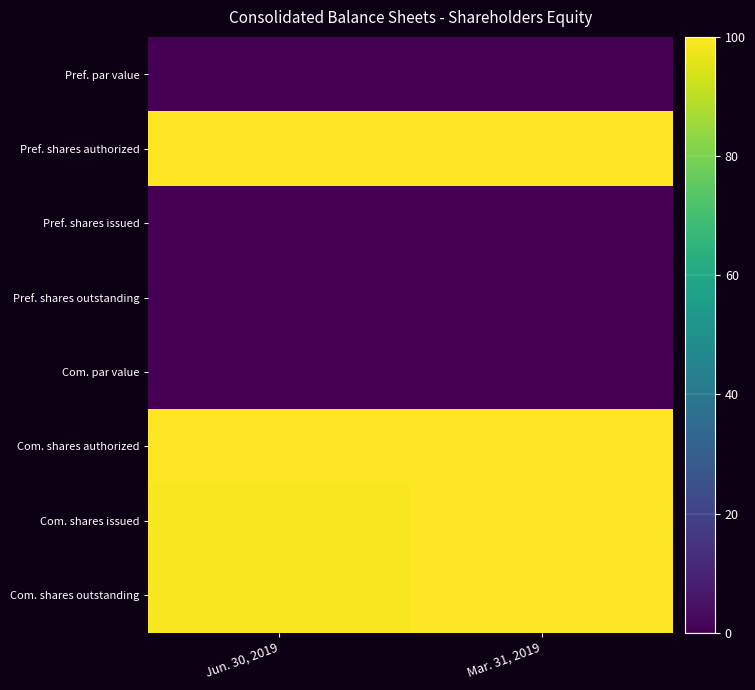

Reading right to left, transcribe all the data shown in this chart.

Pref. par value: Mar. 31, 2019=0.0	Jun. 30, 2019=0.0
Pref. shares authorized: Mar. 31, 2019=100.0	Jun. 30, 2019=100.0
Pref. shares issued: Mar. 31, 2019=0.0	Jun. 30, 2019=0.0
Pref. shares outstanding: Mar. 31, 2019=0.0	Jun. 30, 2019=0.0
Com. par value: Mar. 31, 2019=0.0	Jun. 30, 2019=0.0
Com. shares authorized: Mar. 31, 2019=100.0	Jun. 30, 2019=100.0
Com. shares issued: Mar. 31, 2019=100.0	Jun. 30, 2019=98.9
Com. shares outstanding: Mar. 31, 2019=100.0	Jun. 30, 2019=98.9